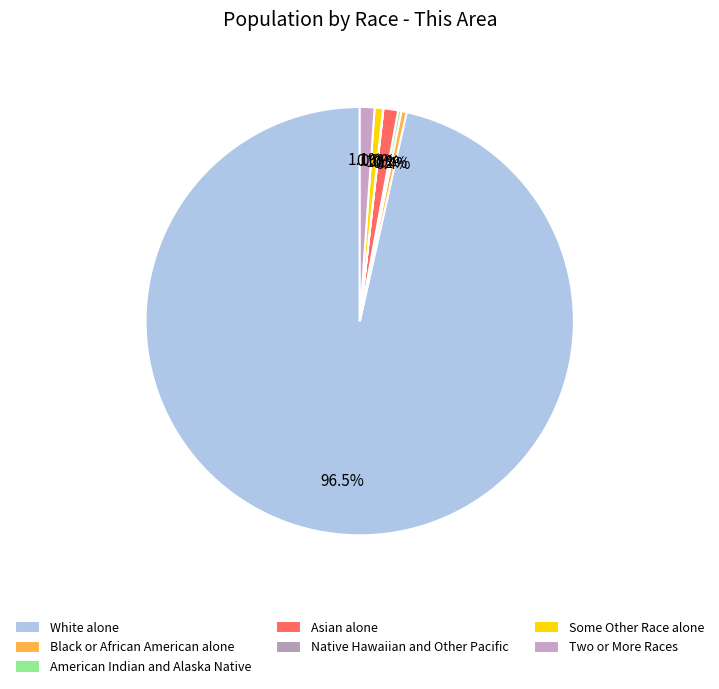

The Two or More Races slice represents 7% of the pie. True or false?

False